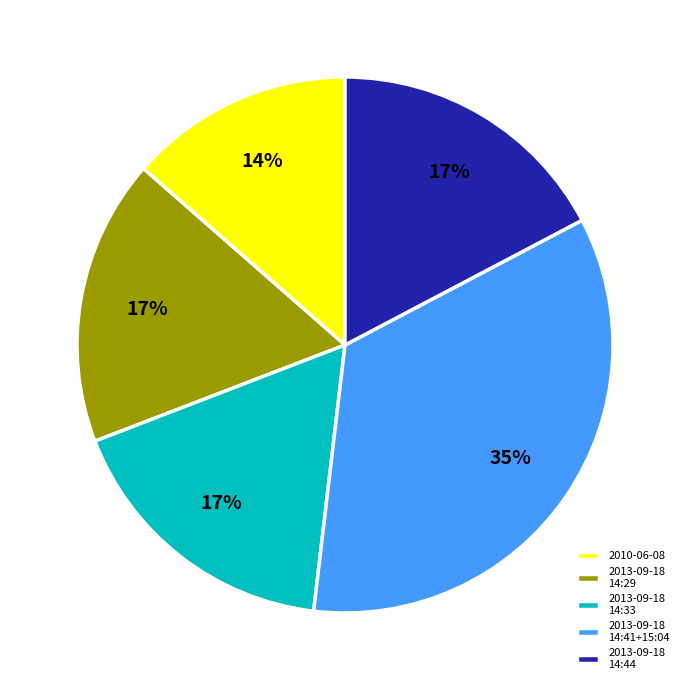

Is the sum of 2013-09-18 14:29 and 2013-09-18 14:44 greater than half?

No